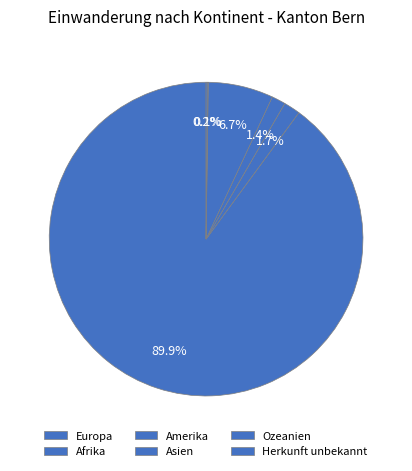

Which slice is the smallest?

Ozeanien